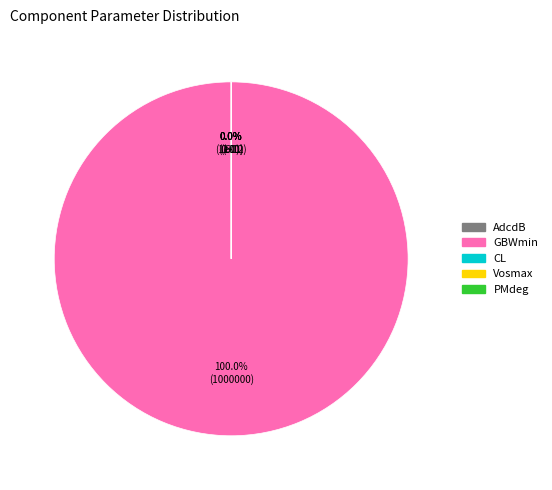

How many slices are in this pie chart?

5